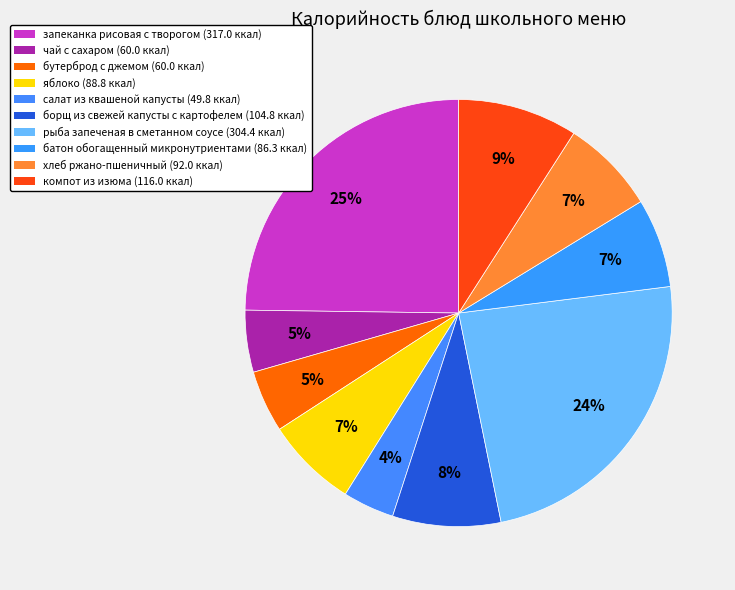

The салат из квашеной капусты slice represents 17% of the pie. True or false?

False